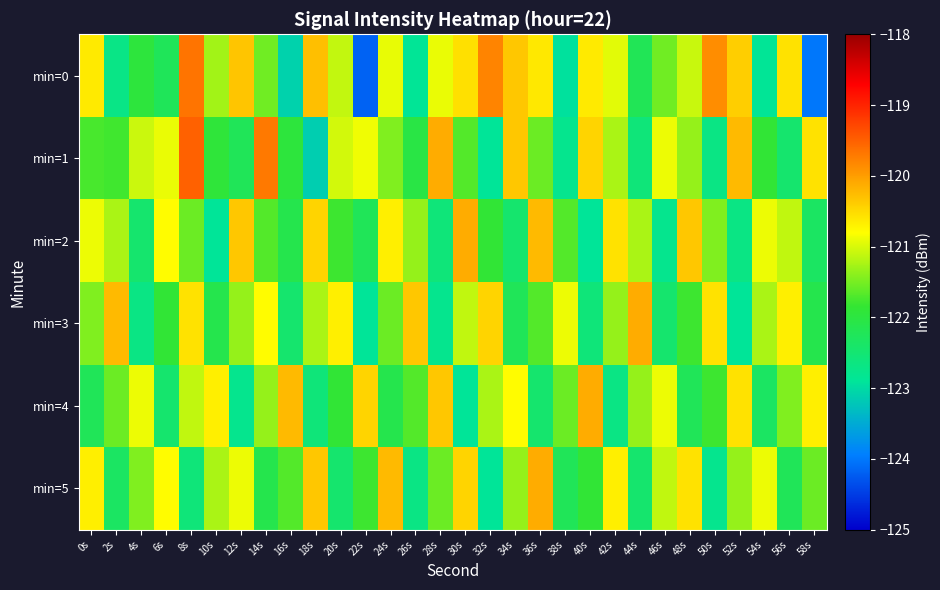

Reading left to right, transcribe all the data shown in this chart.

min=0: 0s=-120.6	2s=-122.7	4s=-122.0	6s=-122.2	8s=-119.7	10s=-121.3	12s=-120.3	14s=-121.5	16s=-123.1	18s=-120.3	20s=-121.1	22s=-124.2	24s=-120.9	26s=-122.9	28s=-120.9	30s=-120.6	32s=-119.8	34s=-120.3	36s=-120.6	38s=-122.9	40s=-120.6	42s=-121.0	44s=-122.2	46s=-121.5	48s=-121.1	50s=-119.9	52s=-120.4	54s=-122.9	56s=-120.6	58s=-124.0
min=1: 0s=-121.7	2s=-121.8	4s=-121.1	6s=-120.9	8s=-119.5	10s=-121.9	12s=-122.2	14s=-119.7	16s=-122.0	18s=-123.1	20s=-121.0	22s=-120.9	24s=-121.5	26s=-122.0	28s=-120.1	30s=-121.7	32s=-122.9	34s=-120.3	36s=-121.6	38s=-122.8	40s=-120.5	42s=-121.2	44s=-122.6	46s=-120.9	48s=-121.3	50s=-122.7	52s=-120.2	54s=-121.9	56s=-122.5	58s=-120.6
min=2: 0s=-120.9	2s=-121.2	4s=-122.5	6s=-120.8	8s=-121.6	10s=-122.9	12s=-120.3	14s=-121.7	16s=-122.1	18s=-120.5	20s=-121.8	22s=-122.2	24s=-120.7	26s=-121.3	28s=-122.6	30s=-120.1	32s=-121.9	34s=-122.5	36s=-120.2	38s=-121.7	40s=-122.9	42s=-120.6	44s=-121.2	46s=-122.8	48s=-120.3	50s=-121.5	52s=-122.7	54s=-120.9	56s=-121.1	58s=-122.3
min=3: 0s=-121.5	2s=-120.2	4s=-122.7	6s=-121.9	8s=-120.6	10s=-122.1	12s=-121.3	14s=-120.8	16s=-122.5	18s=-121.2	20s=-120.7	22s=-122.9	24s=-121.6	26s=-120.3	28s=-122.8	30s=-121.1	32s=-120.5	34s=-122.2	36s=-121.7	38s=-120.9	40s=-122.6	42s=-121.3	44s=-120.1	46s=-122.5	48s=-121.8	50s=-120.6	52s=-122.9	54s=-121.2	56s=-120.7	58s=-122.1
min=4: 0s=-122.2	2s=-121.6	4s=-120.9	6s=-122.5	8s=-121.1	10s=-120.7	12s=-122.8	14s=-121.3	16s=-120.2	18s=-122.6	20s=-121.9	22s=-120.5	24s=-122.1	26s=-121.7	28s=-120.3	30s=-122.9	32s=-121.2	34s=-120.8	36s=-122.5	38s=-121.6	40s=-120.1	42s=-122.7	44s=-121.3	46s=-120.9	48s=-122.2	50s=-121.8	52s=-120.6	54s=-122.3	56s=-121.5	58s=-120.7
min=5: 0s=-120.7	2s=-122.3	4s=-121.5	6s=-120.8	8s=-122.6	10s=-121.2	12s=-120.9	14s=-122.1	16s=-121.7	18s=-120.3	20s=-122.5	22s=-121.8	24s=-120.2	26s=-122.7	28s=-121.6	30s=-120.5	32s=-122.9	34s=-121.3	36s=-120.1	38s=-122.2	40s=-121.9	42s=-120.7	44s=-122.5	46s=-121.1	48s=-120.6	50s=-122.8	52s=-121.3	54s=-120.9	56s=-122.2	58s=-121.6